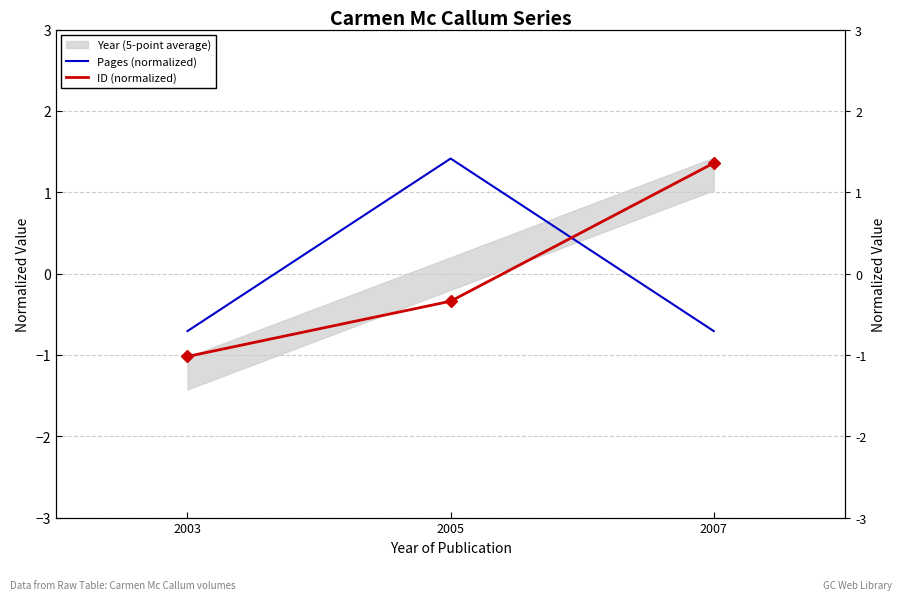

At 2003, list the series in order from largest to smallest.

Pages (normalized), ID (normalized)